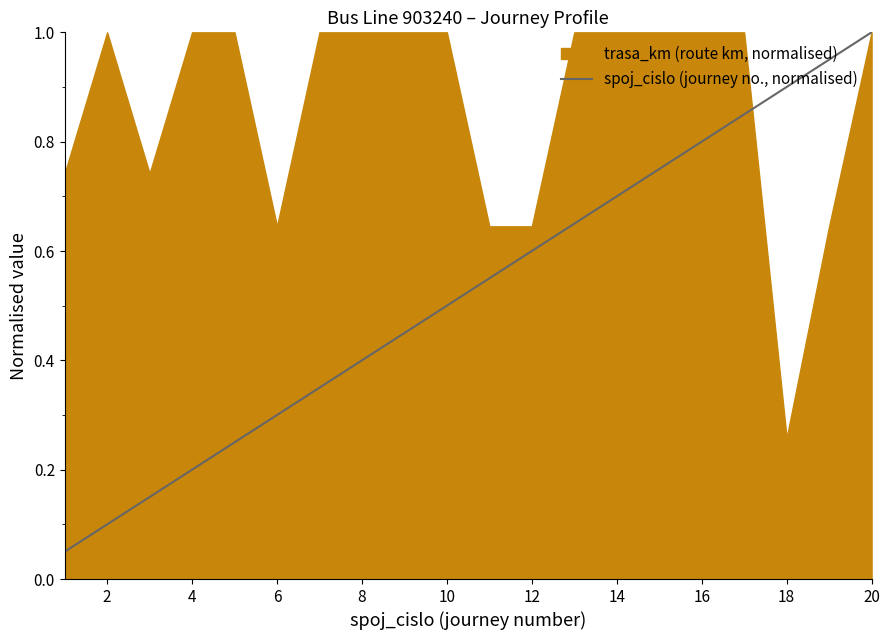

True or false: the data has more than 0 interior local peaks.

False